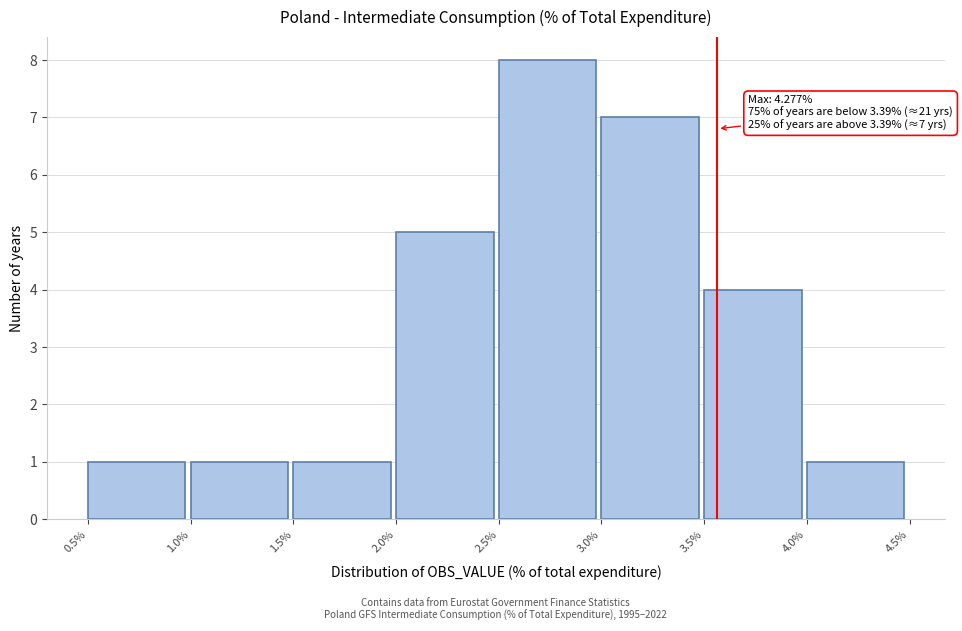

Over which range of the x-axis is the bar tallest?

2.5% to 3.0%